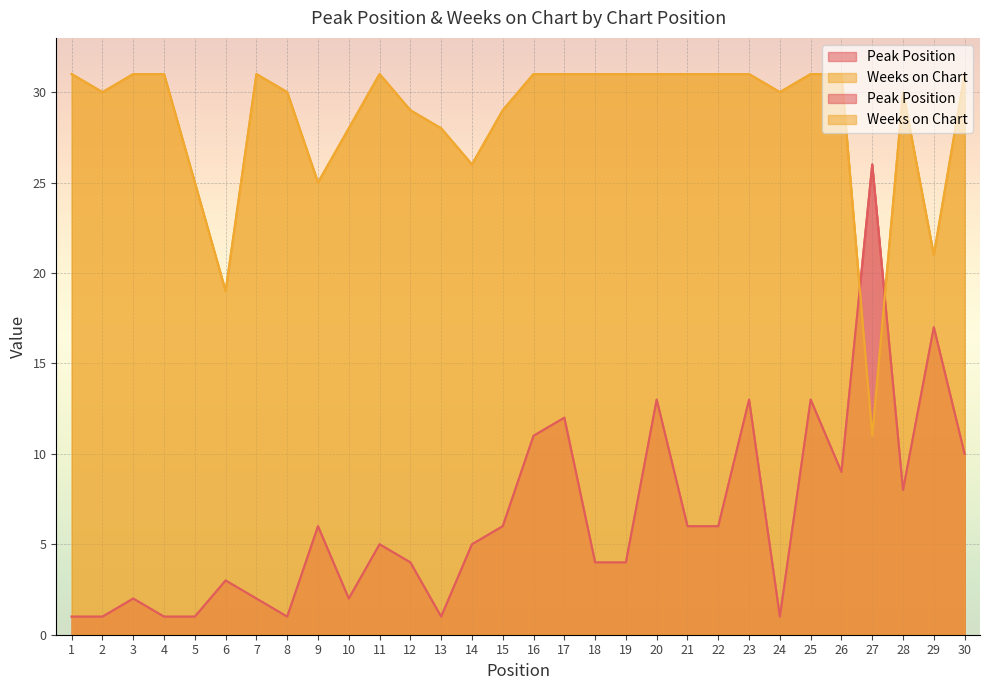

Where is the first local minimum for Peak Position?

8